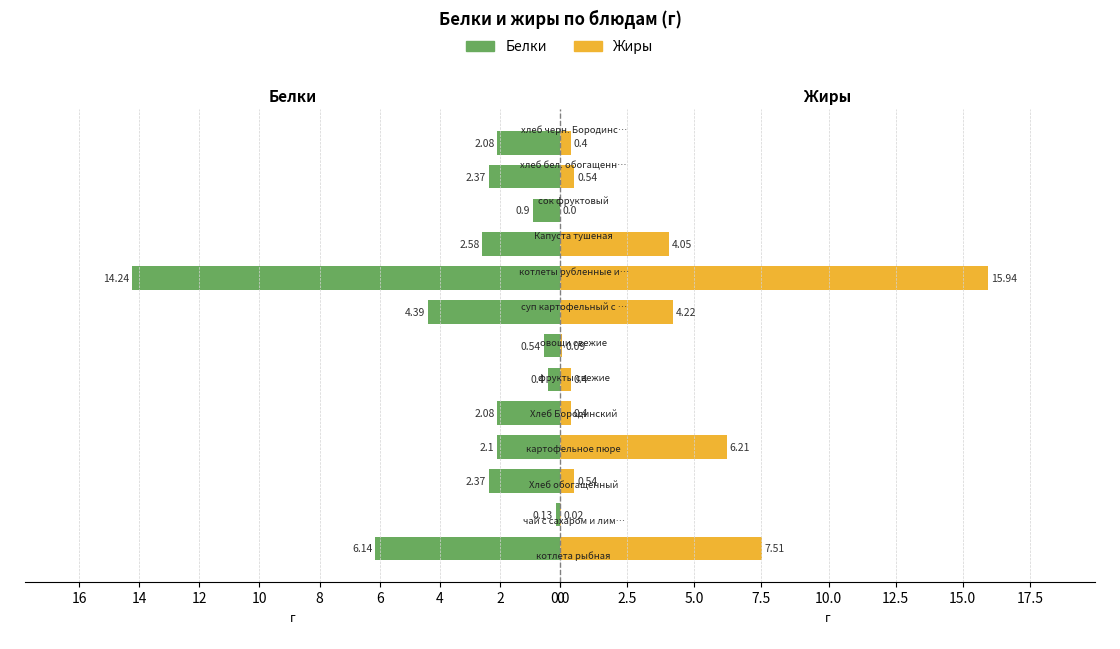

Reading right to left, transcribe all the data shown in this chart.

Белки: 2.1	2.4	0.9	2.6	14.2	4.4	0.5	0.4	2.1	2.1	2.4	0.1	6.1
Жиры: 0.4	0.5	0.0	4.0	15.9	4.2	0.1	0.4	0.4	6.2	0.5	0.0	7.5